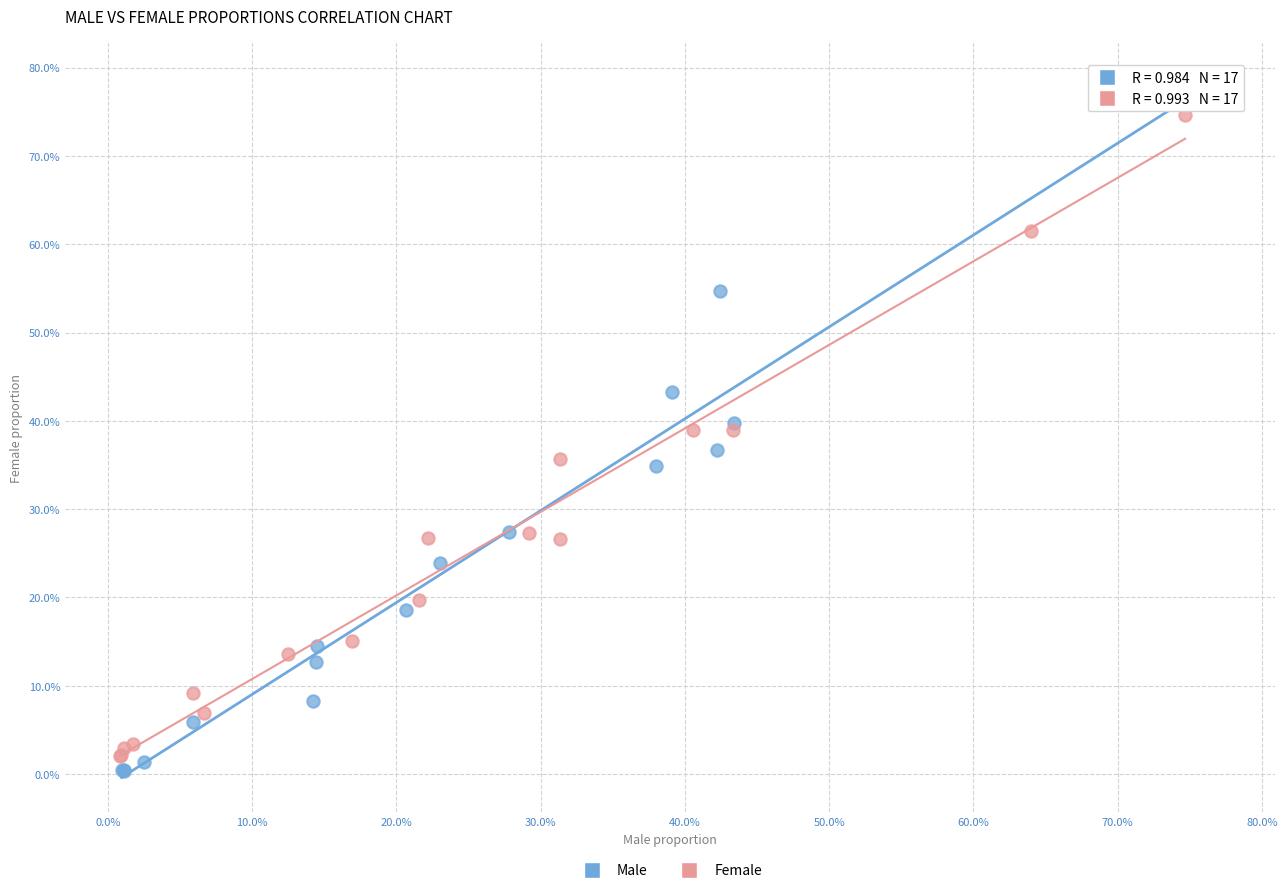

Which series contains the highest Y value?

Male